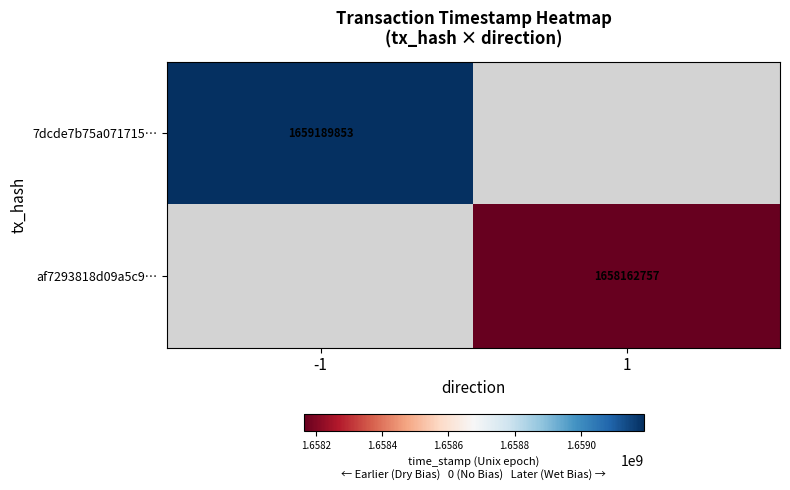

The value of 7dcde7b75a071715… at -1 is 2354129340. True or false?

False